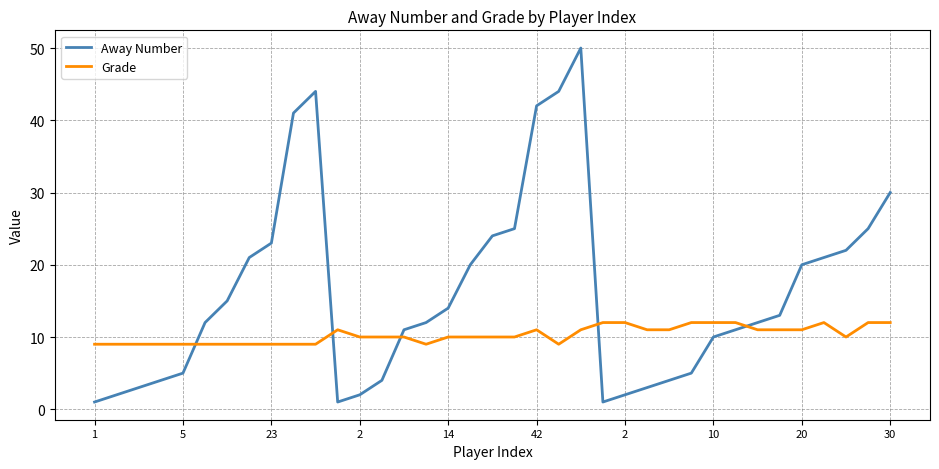

List the series in order of their overall mean, lowest first.

Grade, Away Number